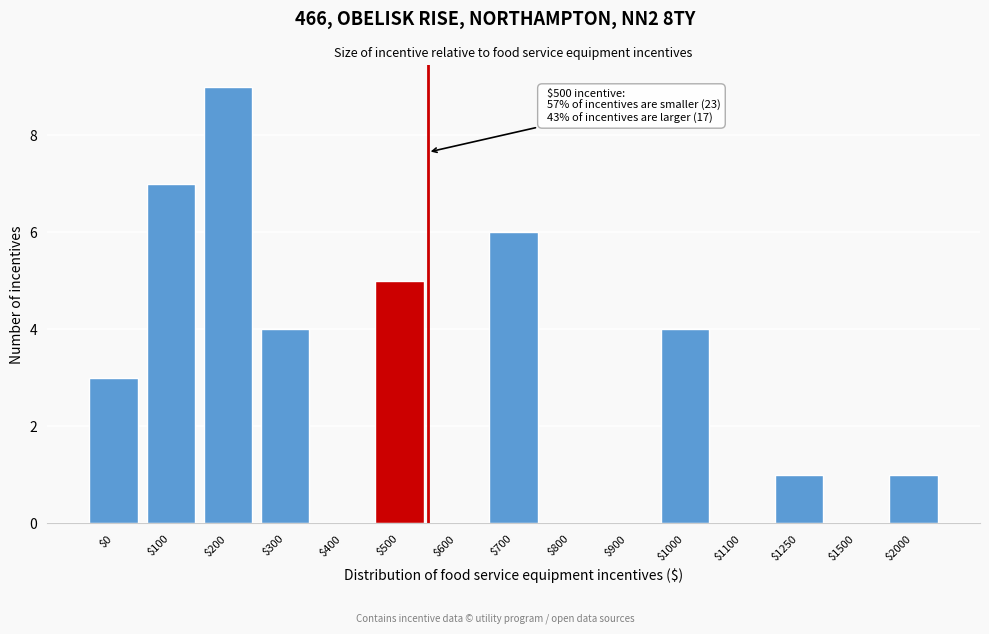

What is the sum of all values?

40